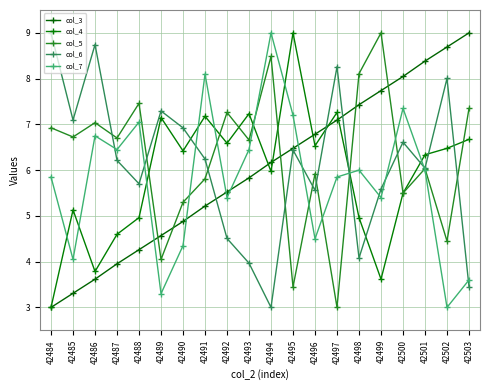

Is the value of col_5 at 42487 greater than the value of col_6 at 42491?

Yes